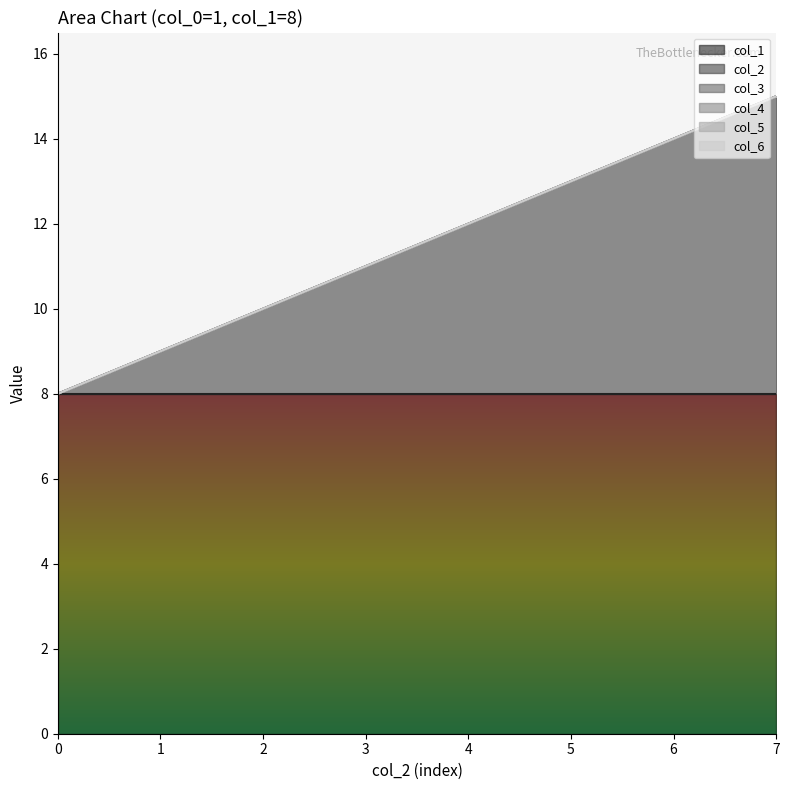

True or false: col_3 and col_6 intersect in this chart.

False